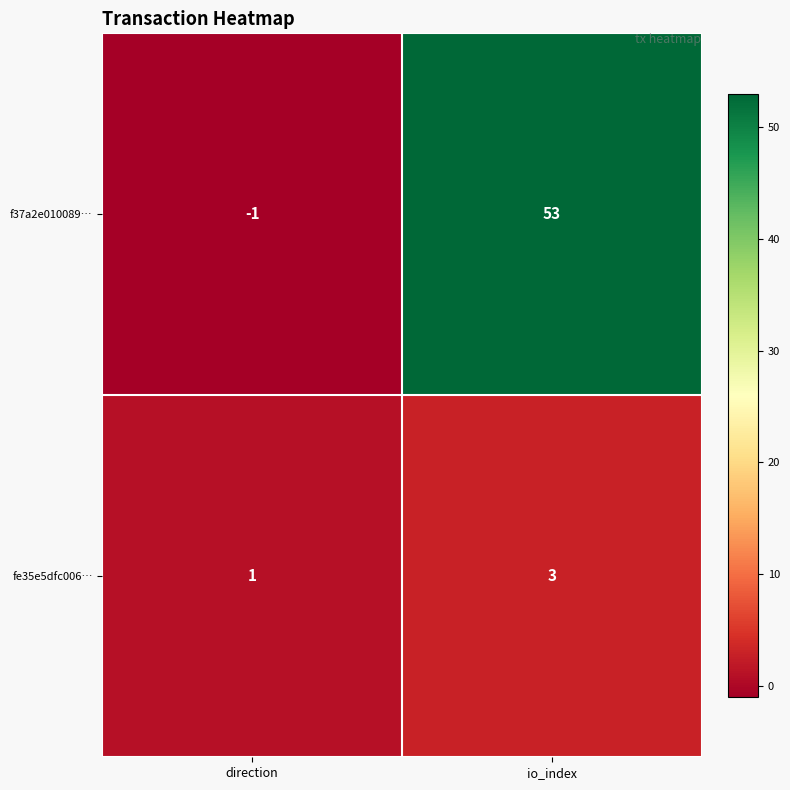

Rank the series by their average value, from highest to lowest.

f37a2e010089…, fe35e5dfc006…